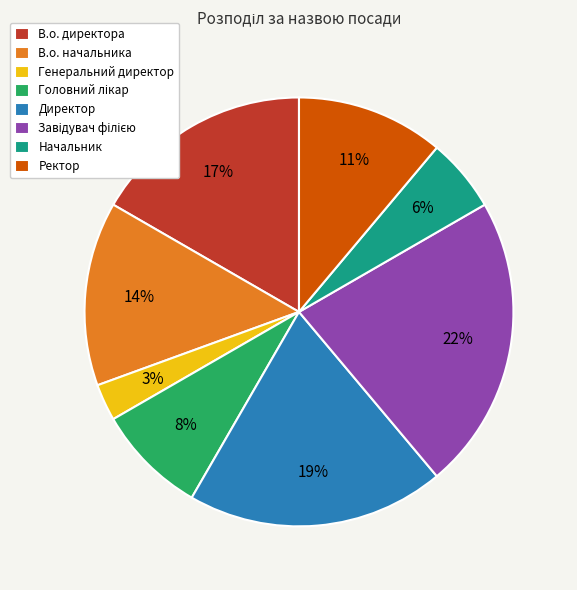

To the nearest percent, what percentage of the pie is Ректор?

11%